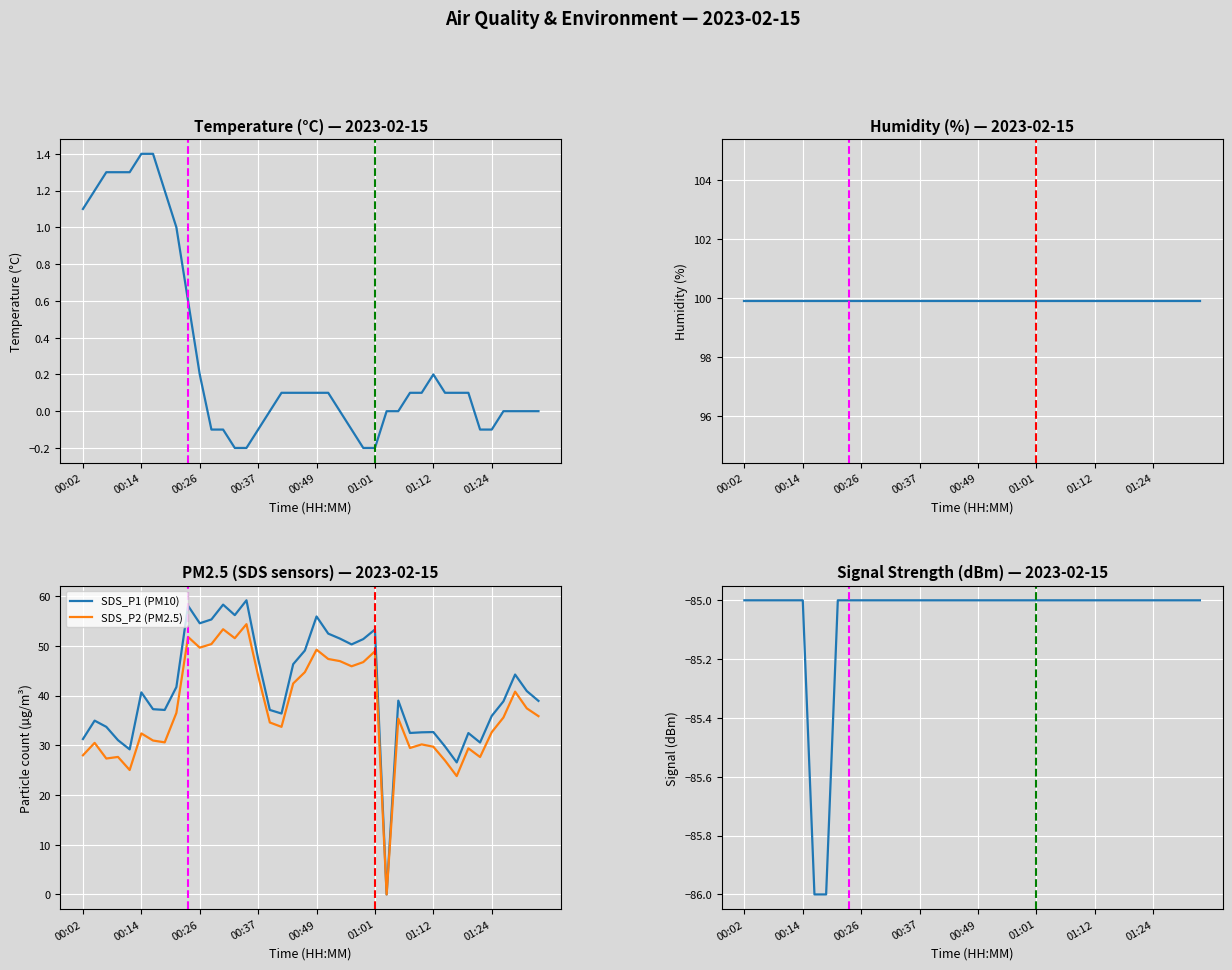

Which series has the largest total across all categories?

Humidity